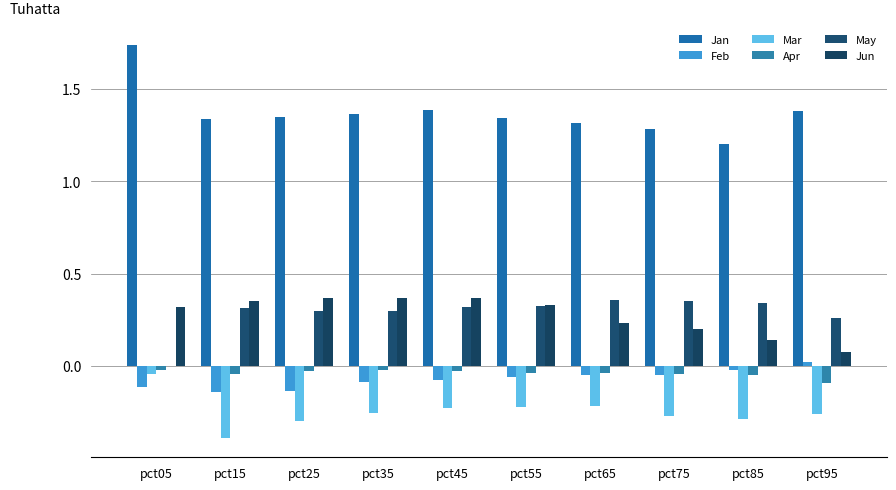

Does the chart contain stacked bars?

No